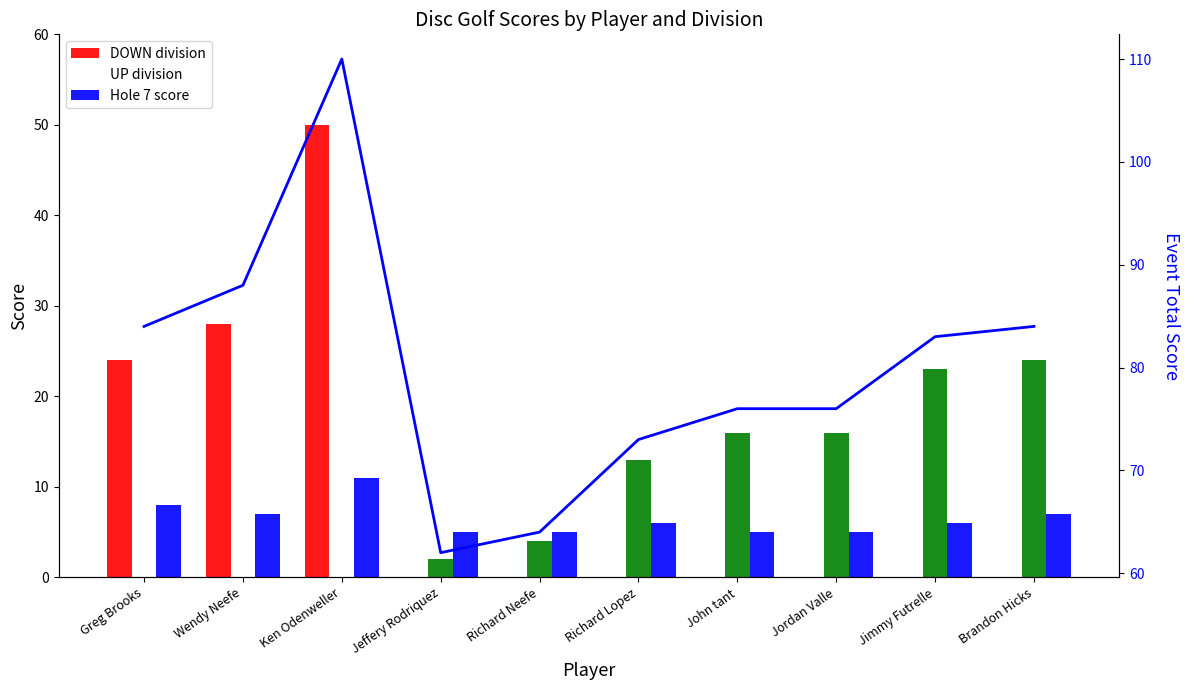

At which label does UP division first exceed 13?

John tant